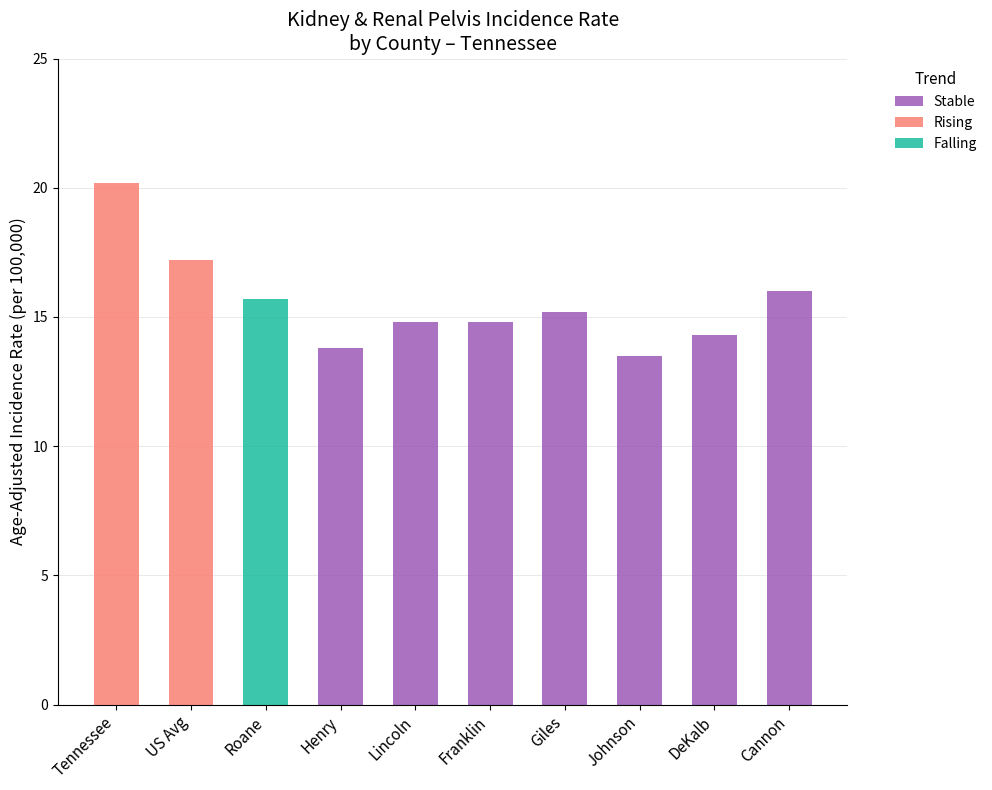

Reading right to left, what are all the values shown in this chart?

Stable: 16.0	14.3	13.5	15.2	14.8	14.8	13.8	0.0	0.0	0.0
Rising: 0.0	0.0	0.0	0.0	0.0	0.0	0.0	0.0	17.2	20.2
Falling: 0.0	0.0	0.0	0.0	0.0	0.0	0.0	15.7	0.0	0.0